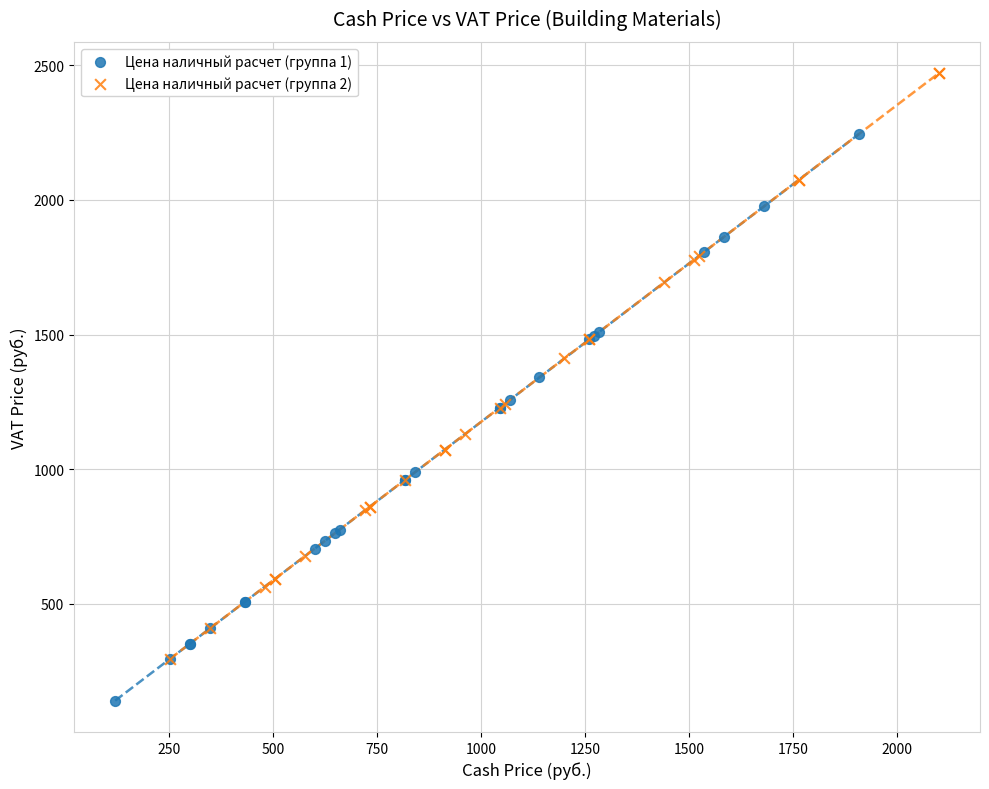

Which series reaches the maximum Y coordinate?

Цена наличный расчет (группа 2)